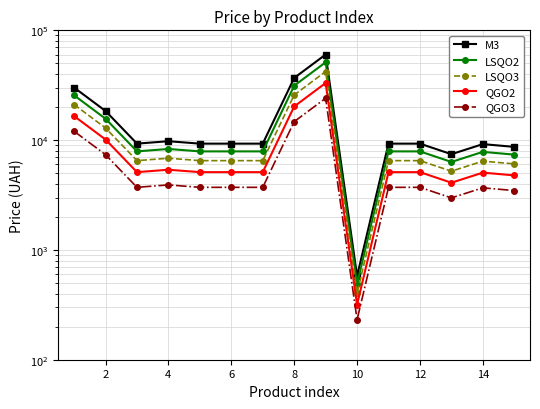

What is the difference between the maximum and minimum values in the LSQO3 series?

41739.2